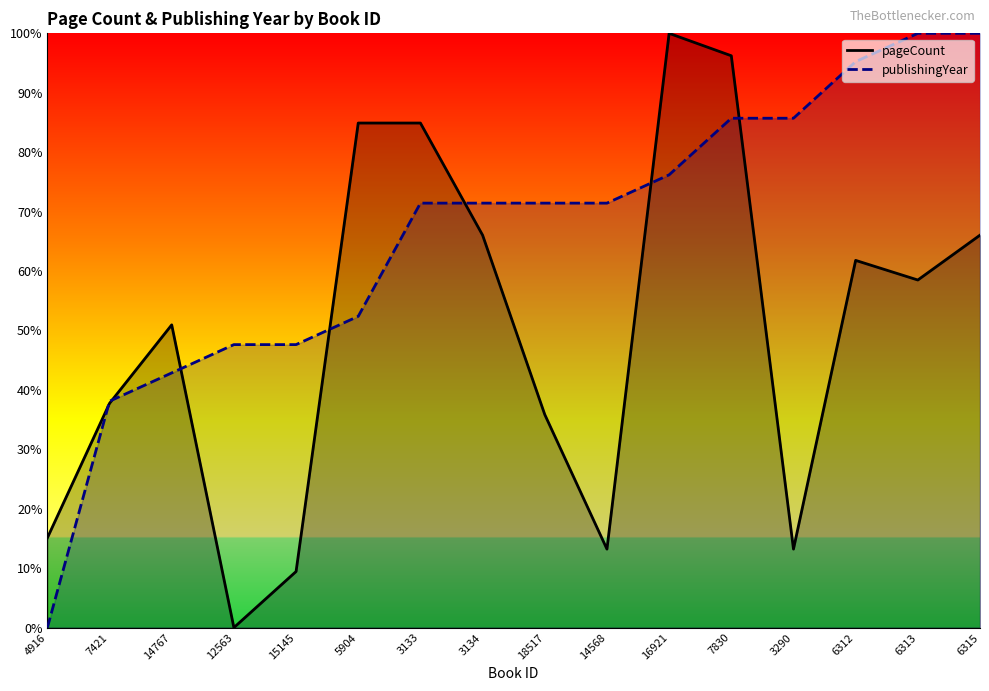

What is the label of the 12th point from the left?

7830